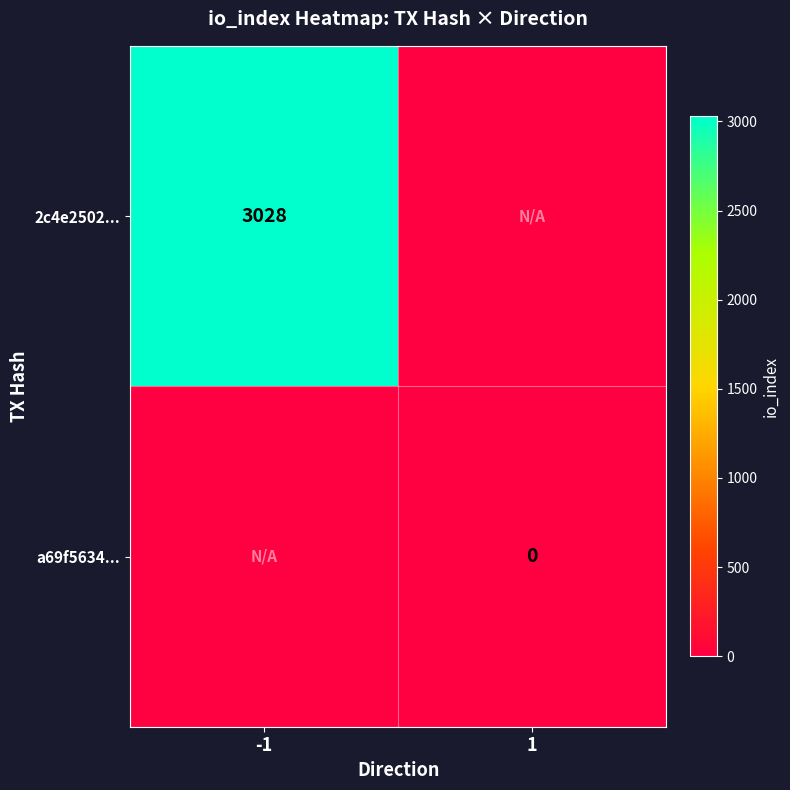

The value of 2c4e2502... at -1 is 3028. True or false?

True